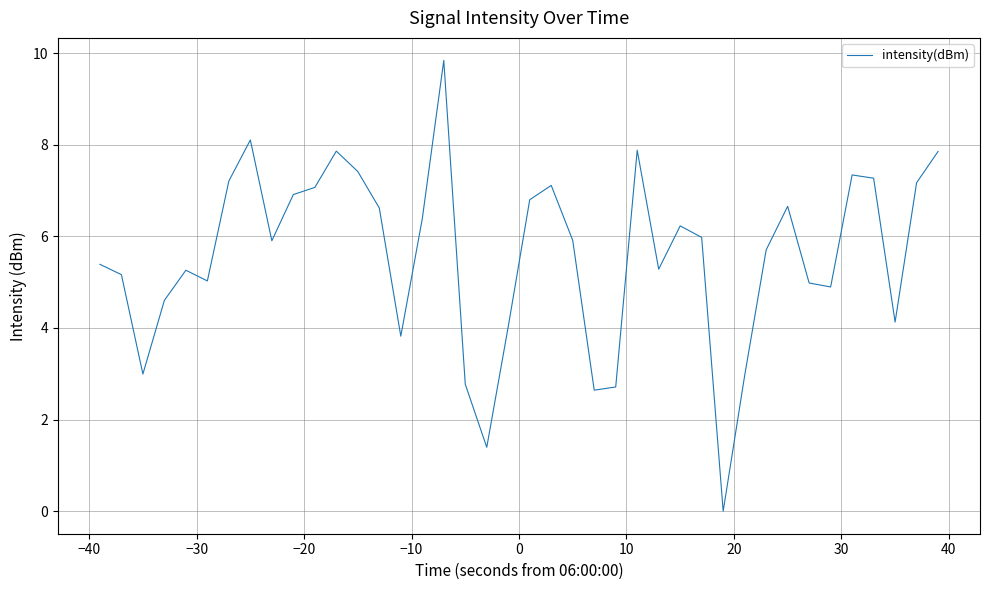

What is the greatest value displayed?

9.8